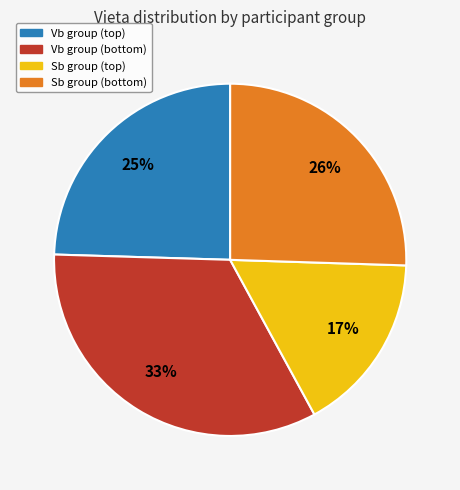

Is there a majority slice in this chart?

No